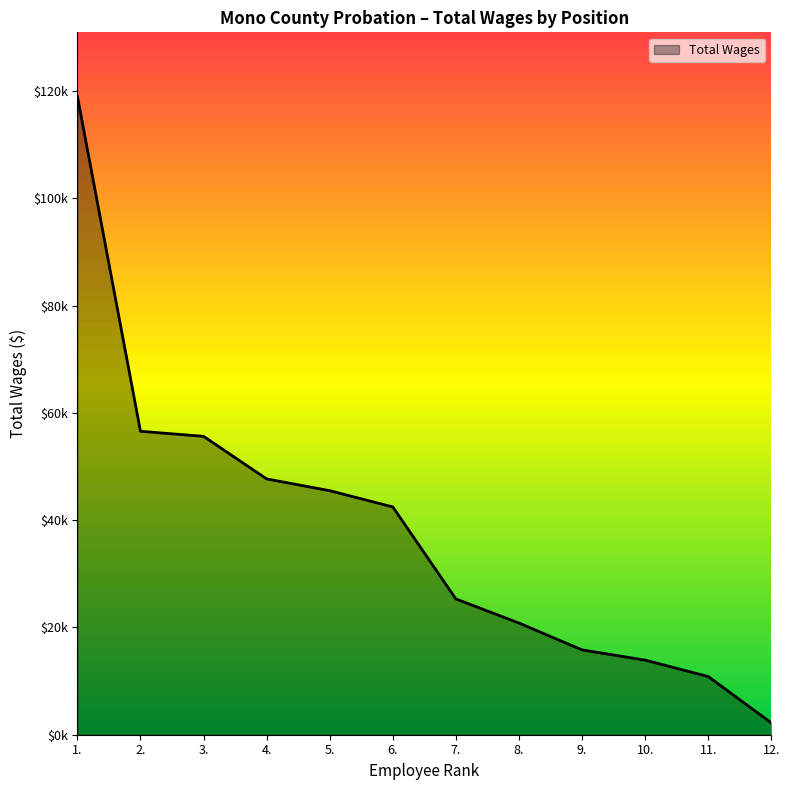

Reading right to left, extract all data points from this chart.

2213	10847	13909	15814	20820	25311	42464	45498	47691	55628	56573	119046